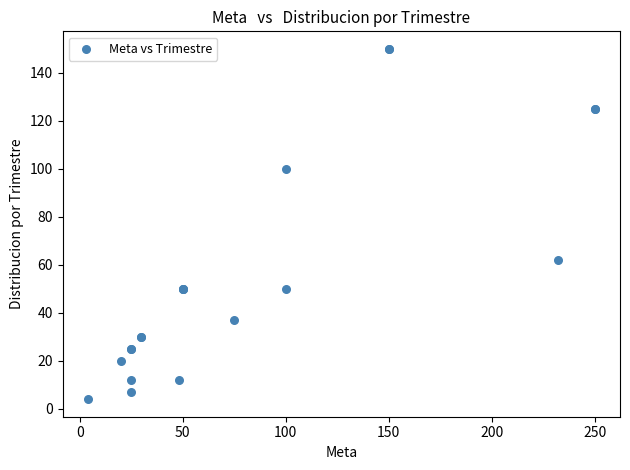

What Y value in the scatter plot is closest to 77?

62